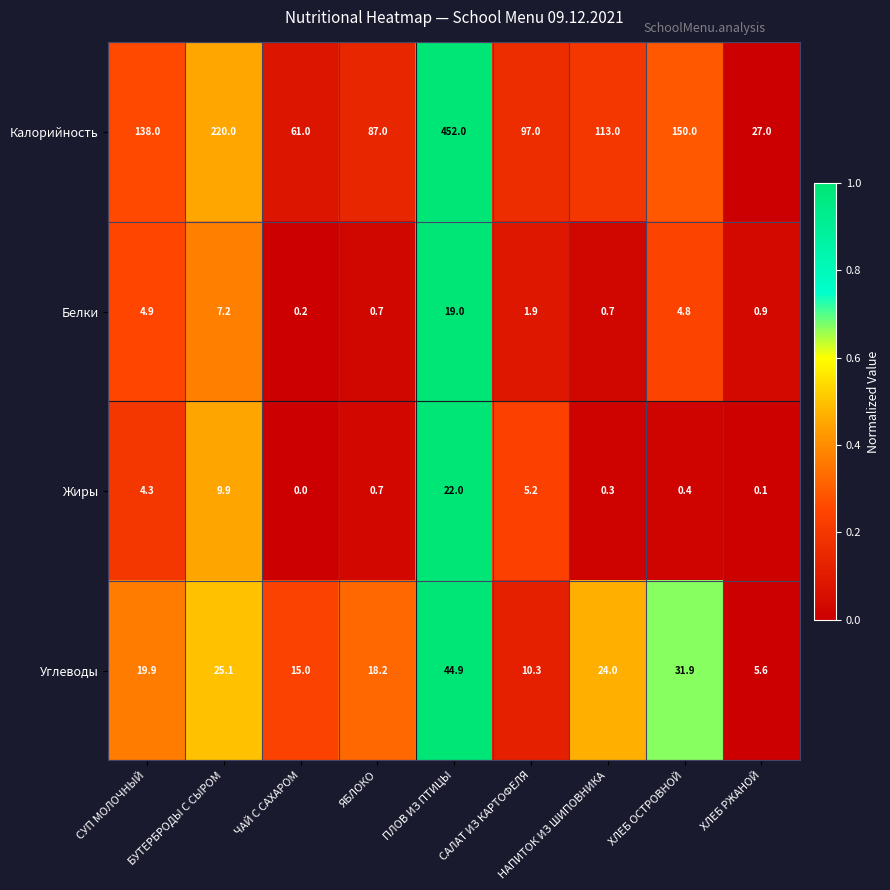

At which label does Углеводы reach its peak?

ПЛОВ ИЗ ПТИЦЫ